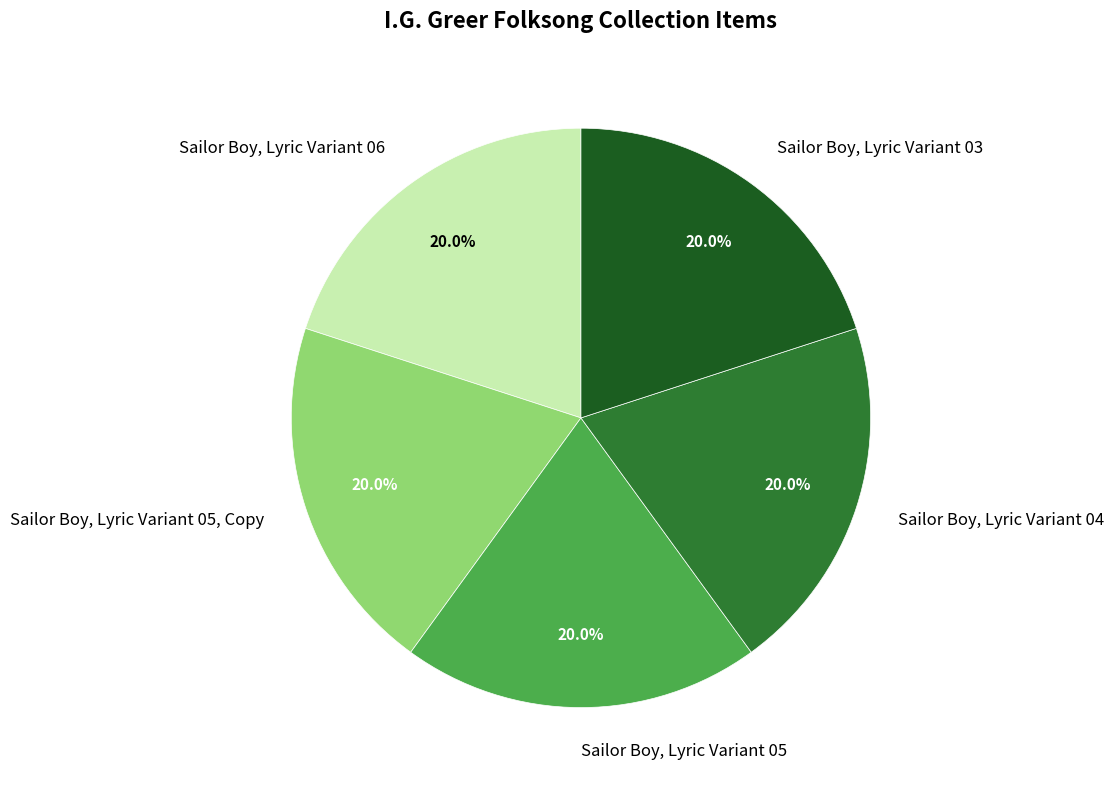

Is Sailor Boy, Lyric Variant 03 the majority of the pie?

No